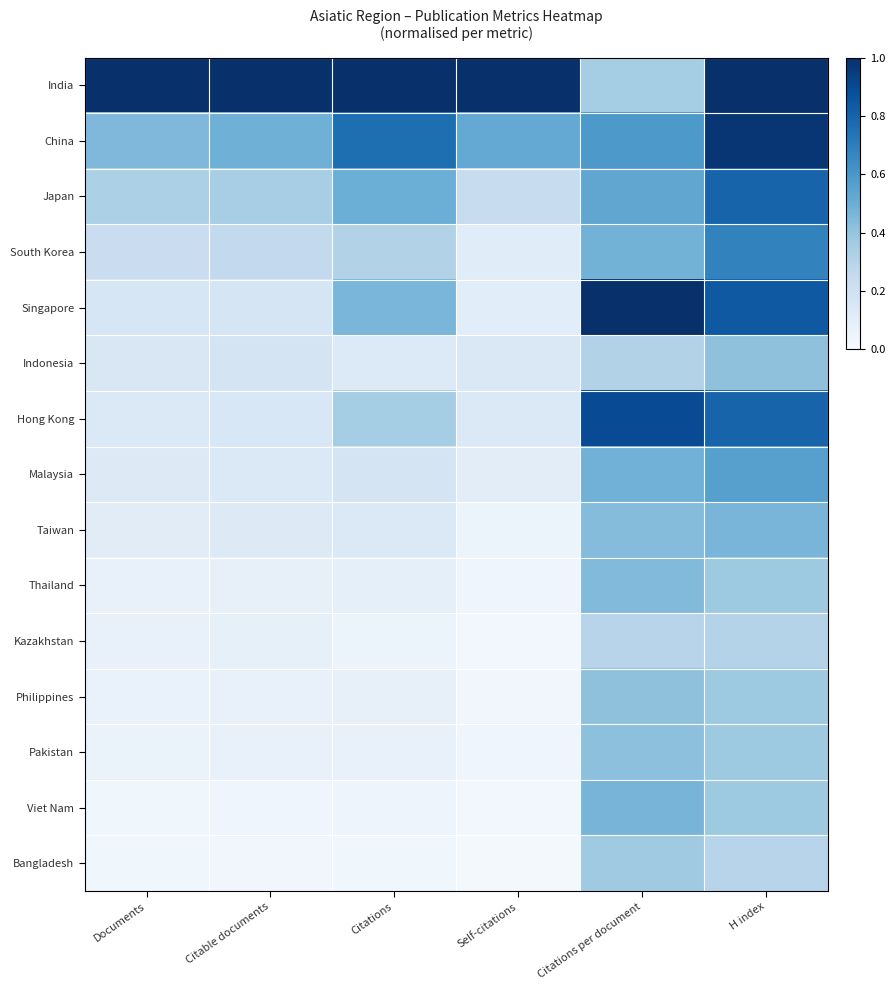

At which category is the sum across all series the highest?

H index